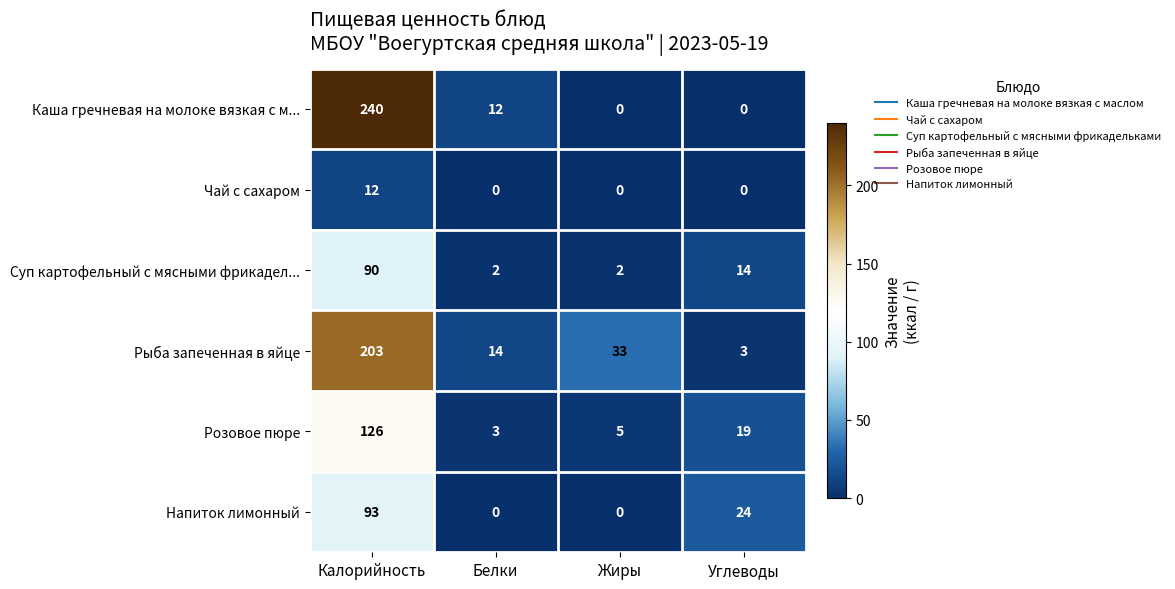

At which label does Суп картофельный с мясными фрикадел... first exceed 14?

Калорийность